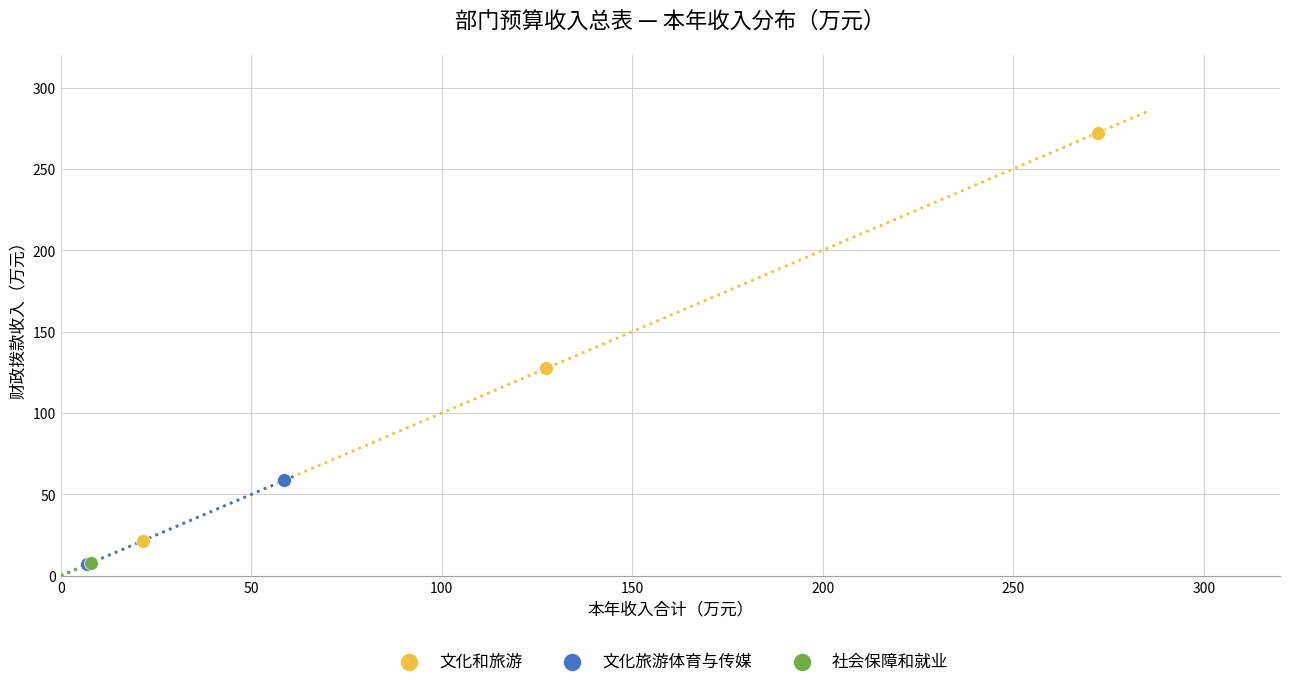

What are all the series names shown in the legend?

文化和旅游, 文化旅游体育与传媒, 社会保障和就业